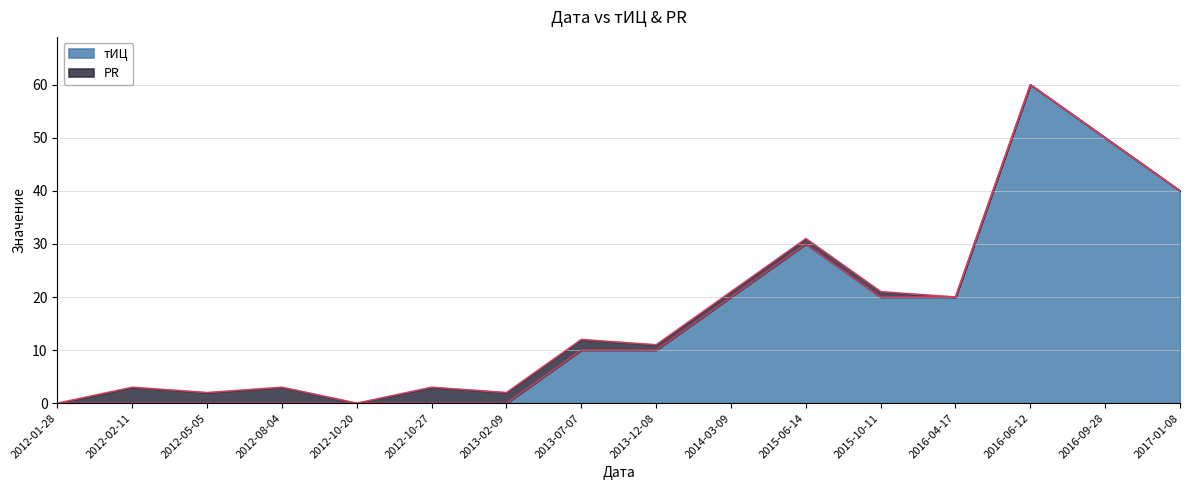

What is the change in value from 2012-08-04 to 2016-04-17?

+20